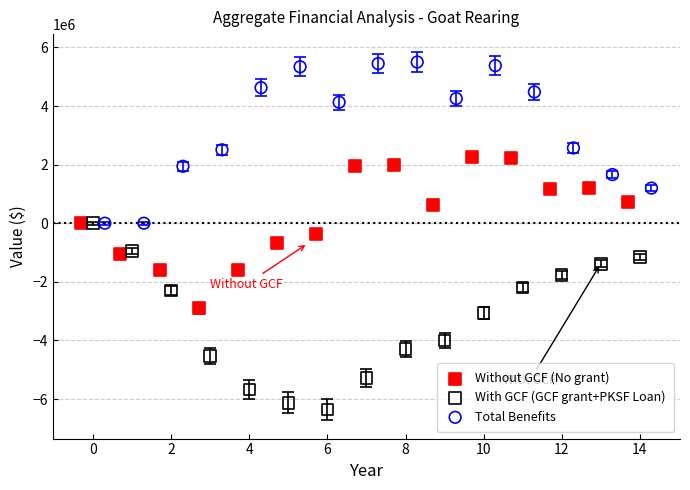

Which series has the largest Y range (max minus min)?

With GCF (GCF grant+PKSF Loan)